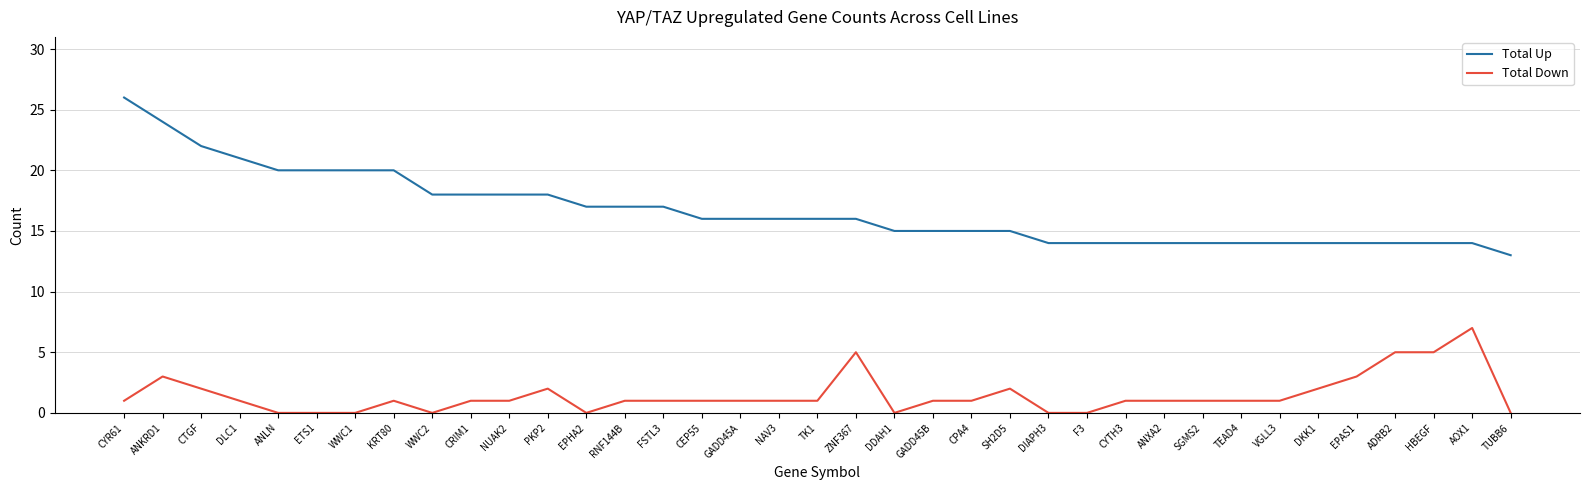

What are all the series names shown in the legend?

Total Up, Total Down